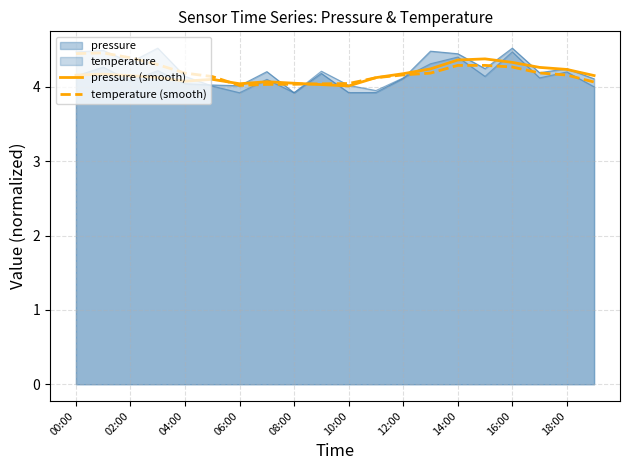

Does the chart have visible grid lines?

Yes